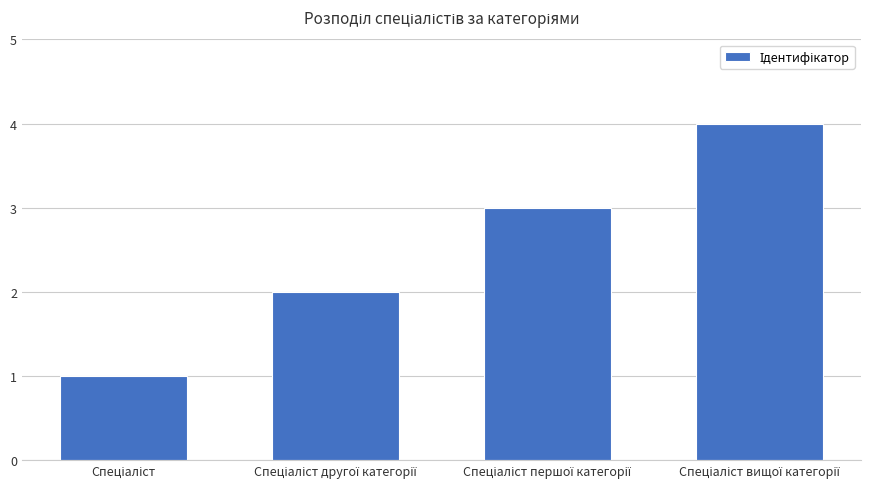

How many data points are less than 3?

2